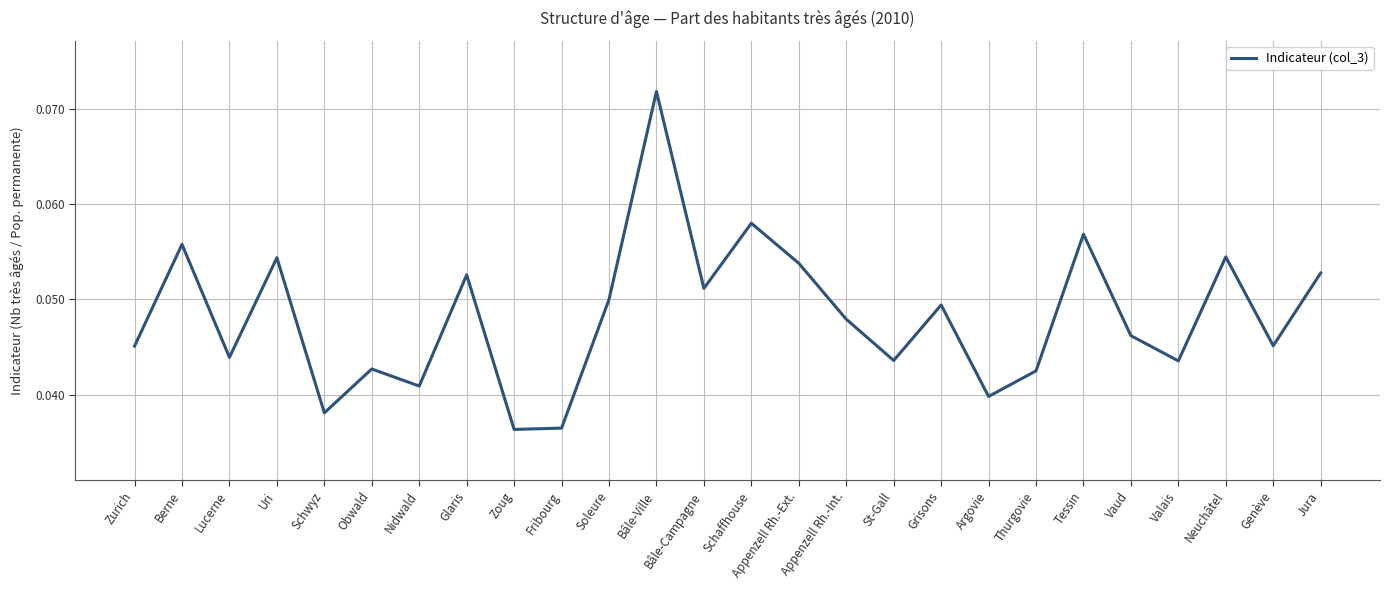

Is it true that the value at Berne is 0.0?

False